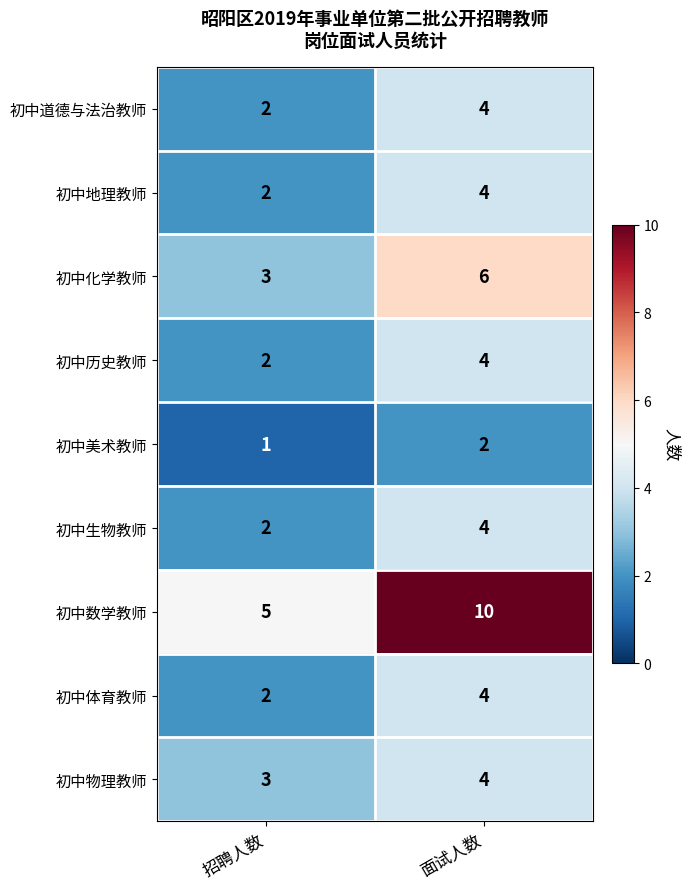

Between 招聘人数 and 面试人数, which series saw the biggest shift?

初中数学教师